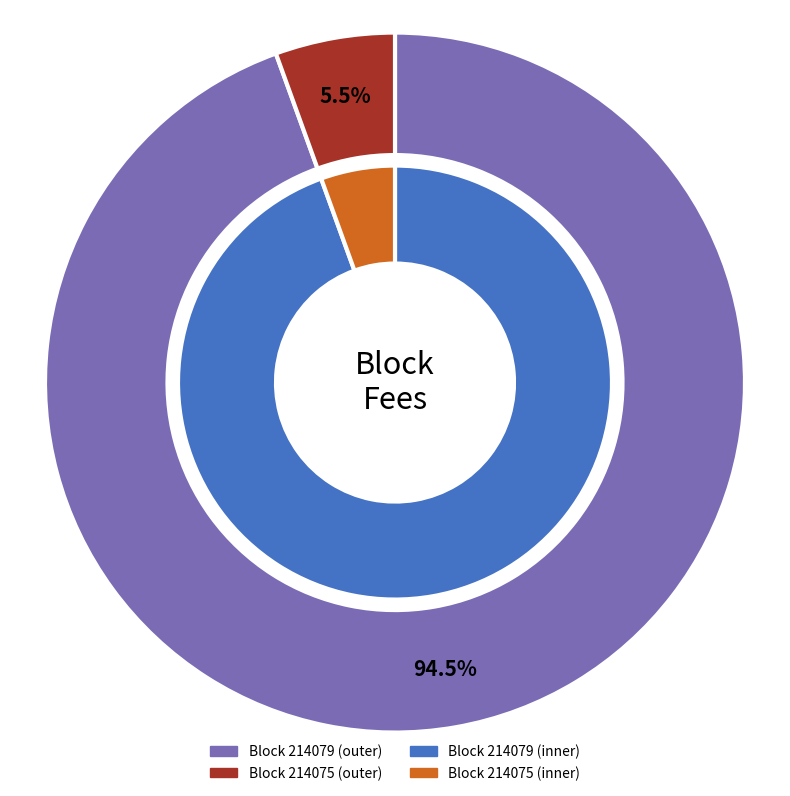

Does 214079 account for over 50% of the chart?

Yes